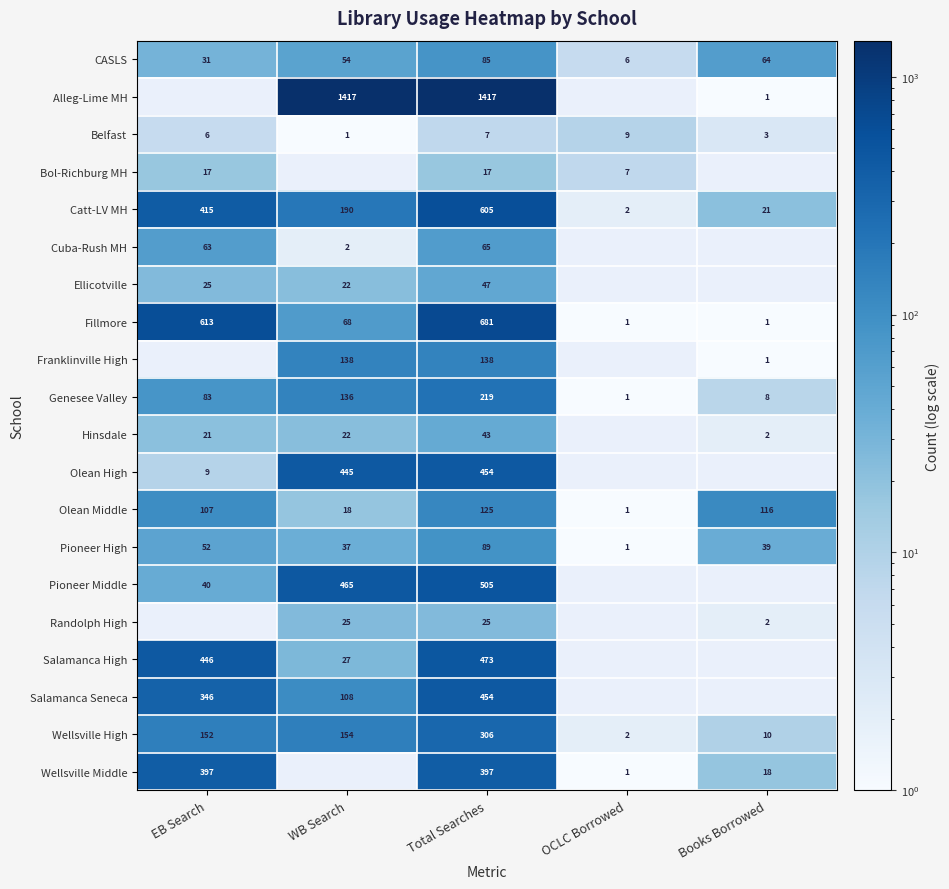

What is the difference between the second highest and second lowest values in the Belfast series?

4